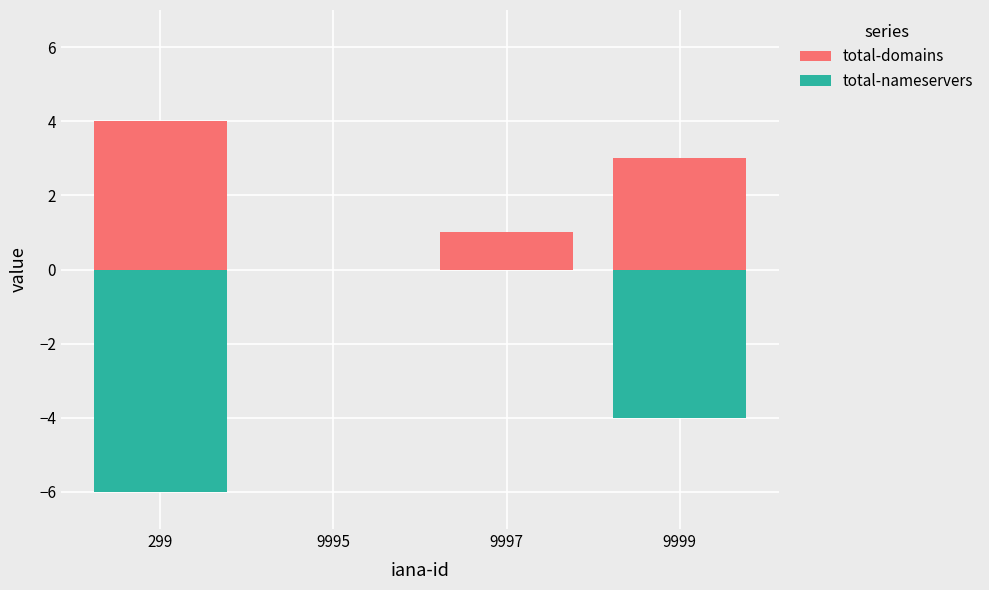

What is the sum of all total-domains values?

8